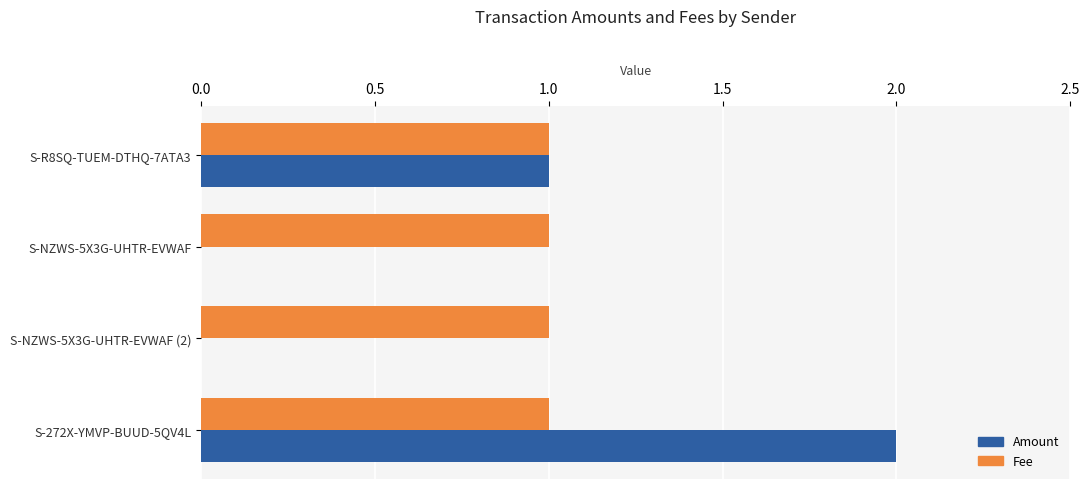

True or false: Fee has a value of 1 at S-NZWS-5X3G-UHTR-EVWAF (2).

True